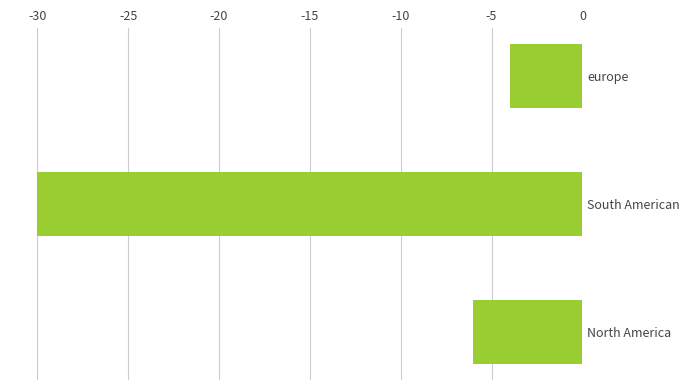

True or false: the data shows -30 at South American.

True